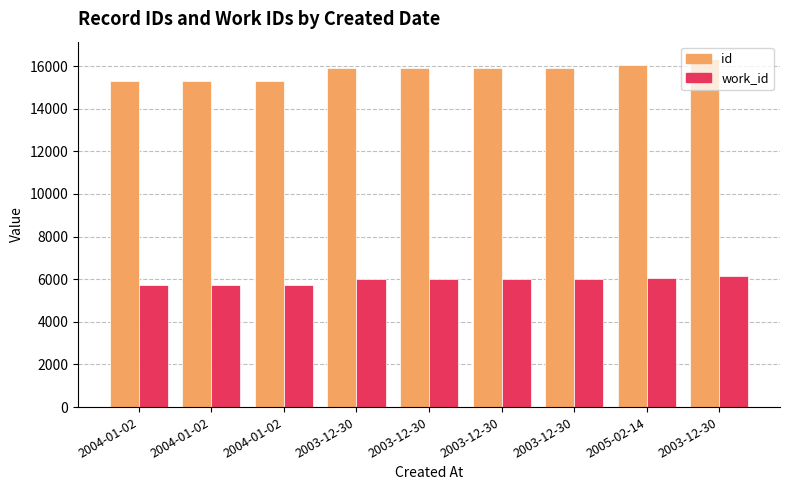

Between 2004-01-02 and 2004-01-02, which is larger?

2004-01-02